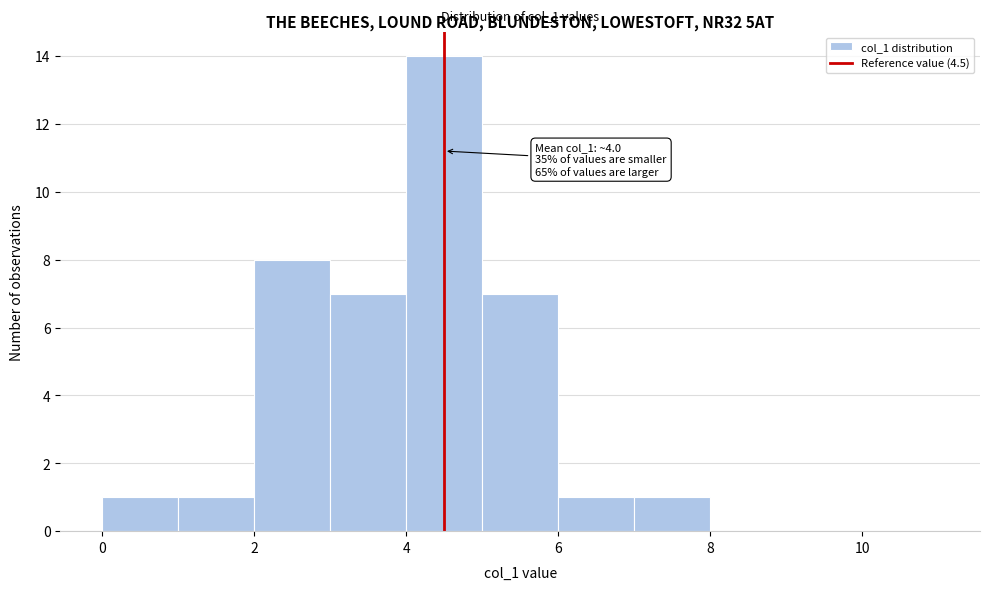

Over which range of the x-axis is the bar tallest?

4 to 5